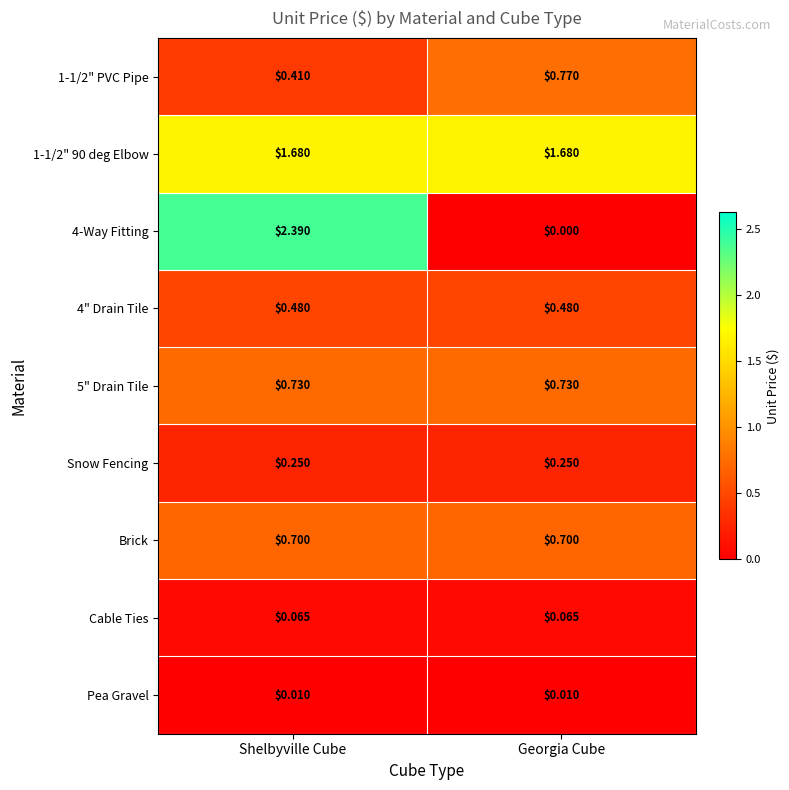

Which series has the largest range (max minus min)?

4-Way Fitting